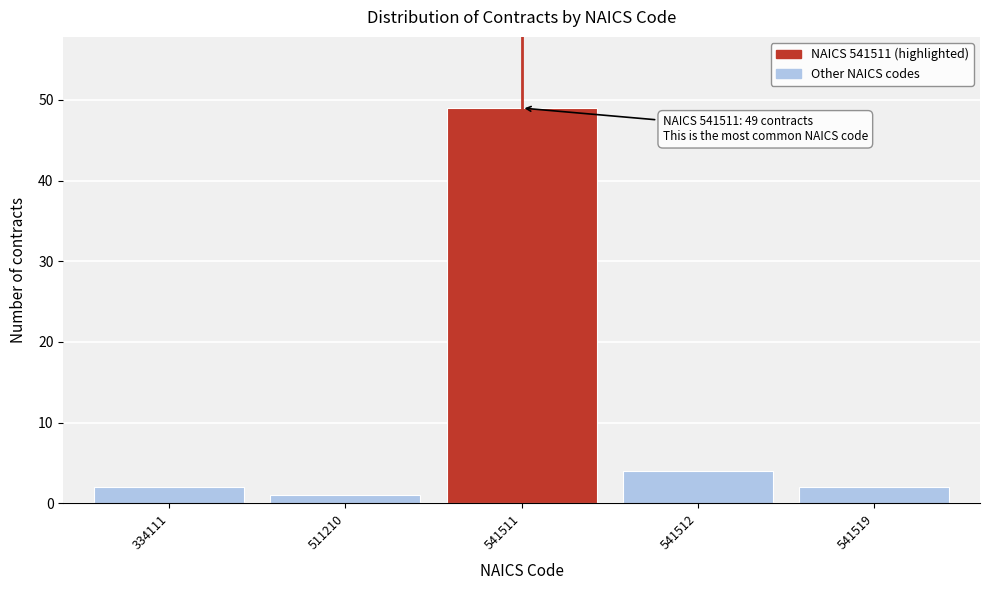

Reading left to right, what are all the values shown in this chart?

334111=2	511210=1	541511=49	541512=4	541519=2